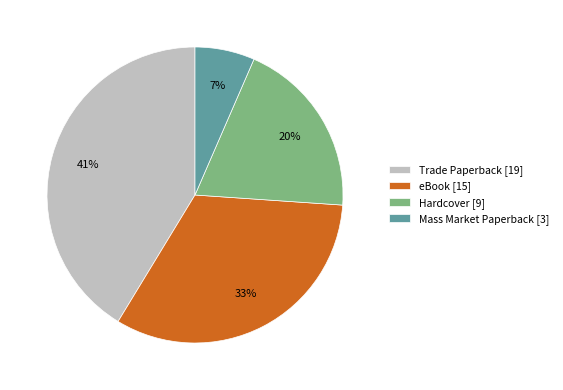

Does any single category account for the majority?

No